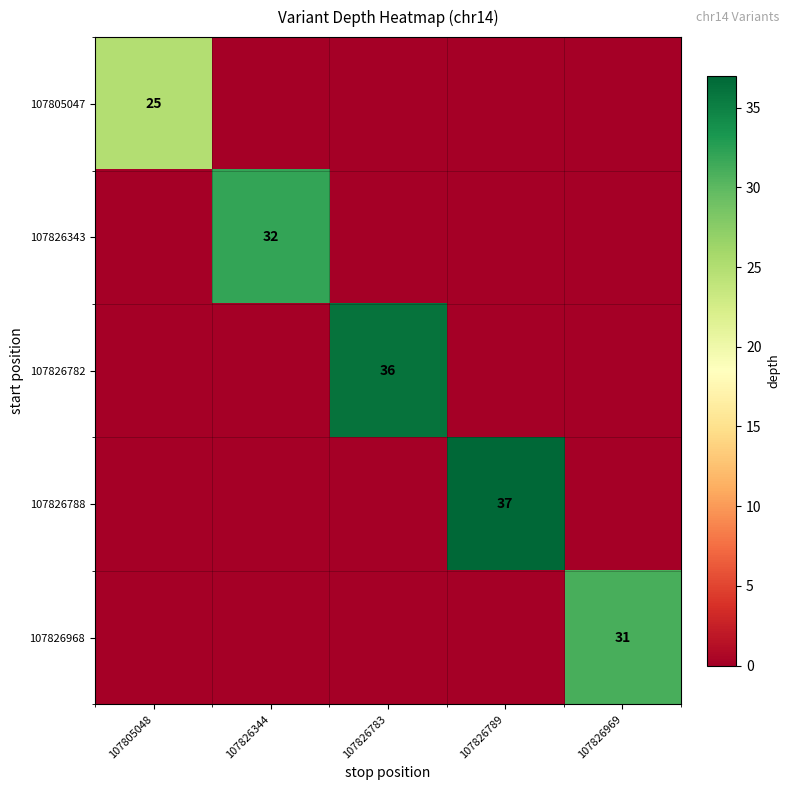

Is it true that 107826788 equals 37 at 107826789?

True